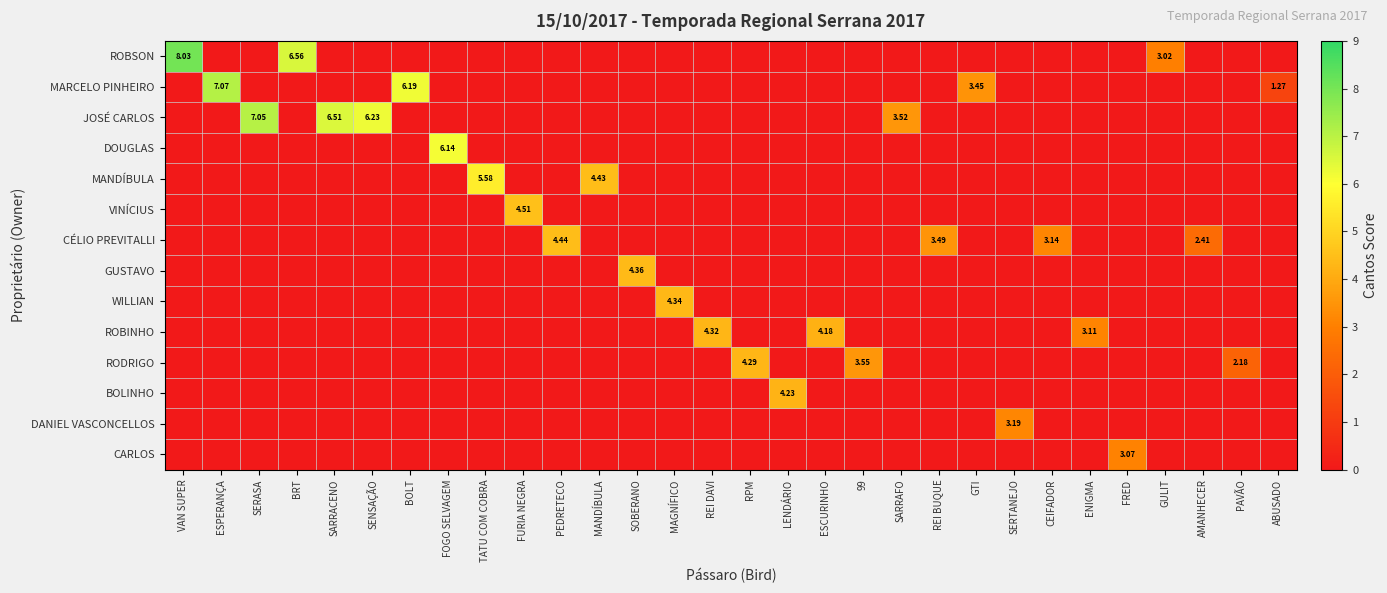

Which series has the largest total across all categories?

JOSÉ CARLOS